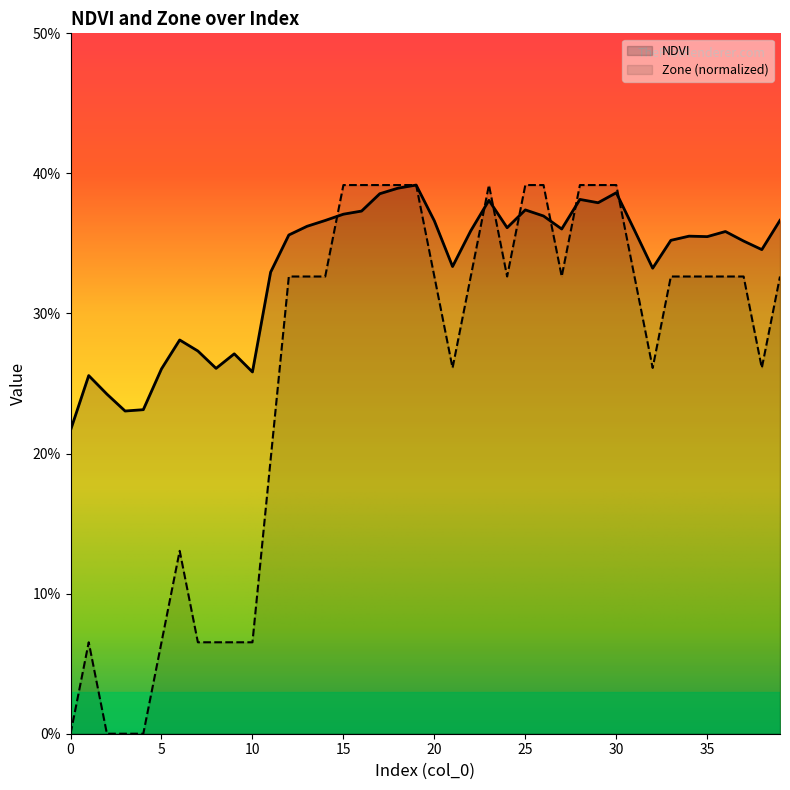

True or false: Zone has a value of 0.3 at 22.

True